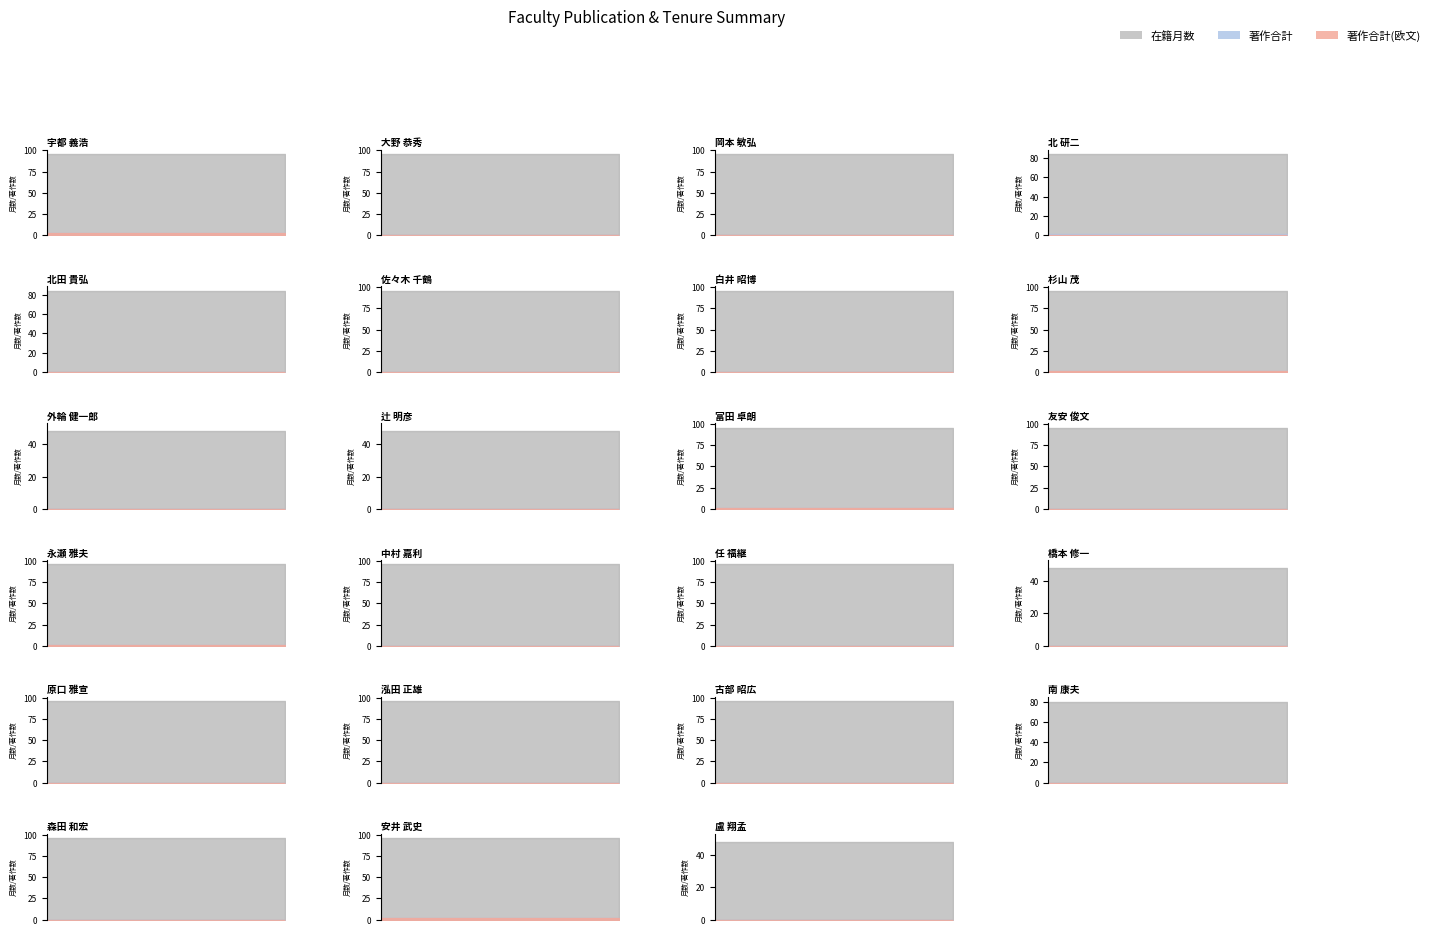

Between 北 研二 and 安井 武史, which is larger?

安井 武史